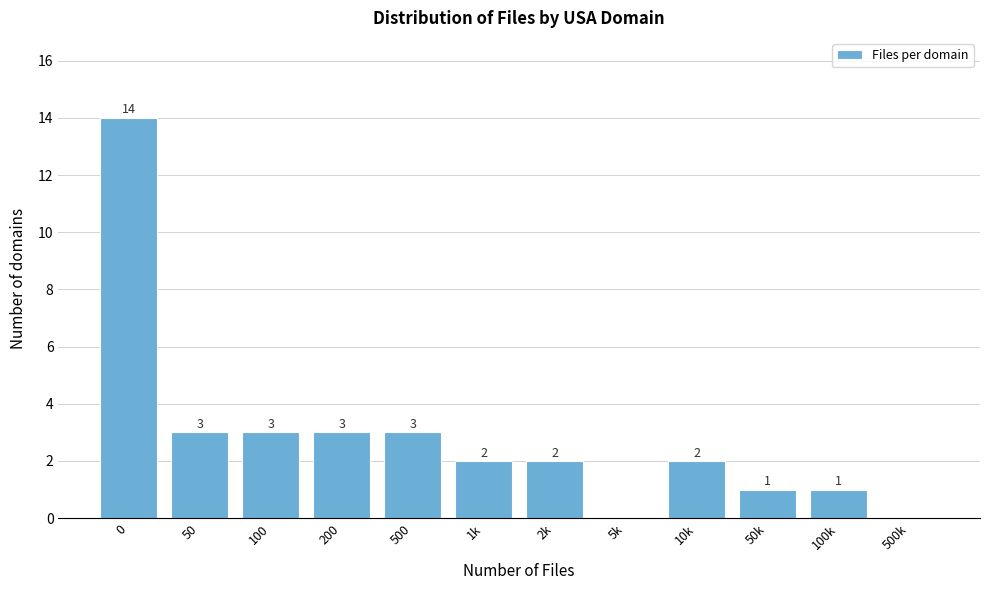

Reading right to left, list all the values displayed in this chart.

500k=0	100k=1	50k=1	10k=2	5k=0	2k=2	1k=2	500=3	200=3	100=3	50=3	0=14